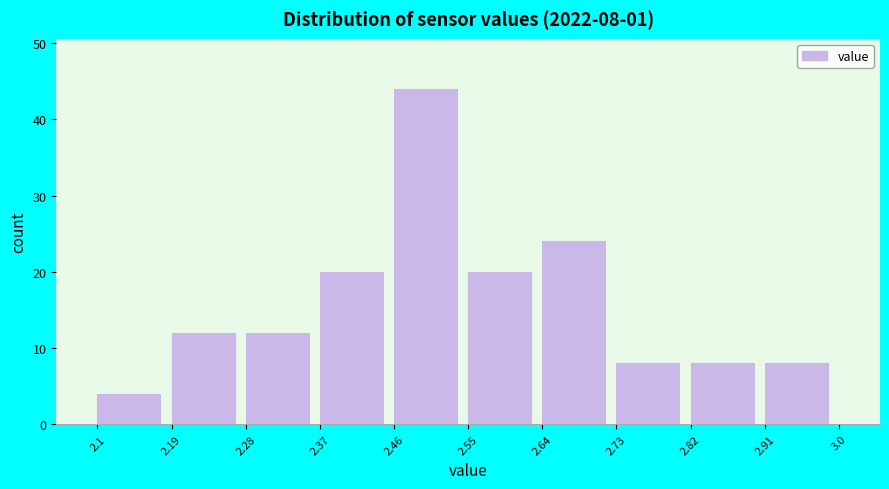

Over which range of the x-axis is the bar tallest?

2.46 to 2.55